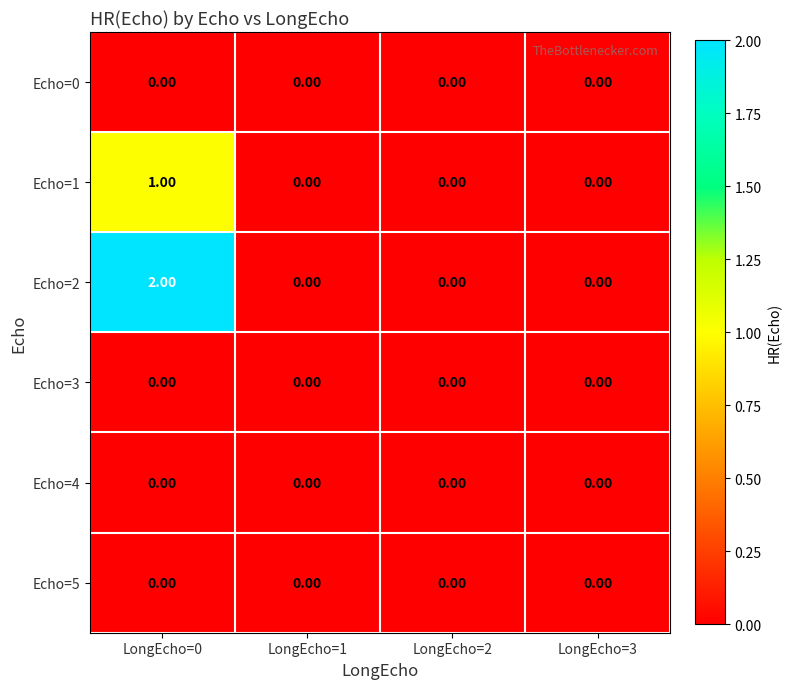

Which series has the widest spread of values?

Echo=2